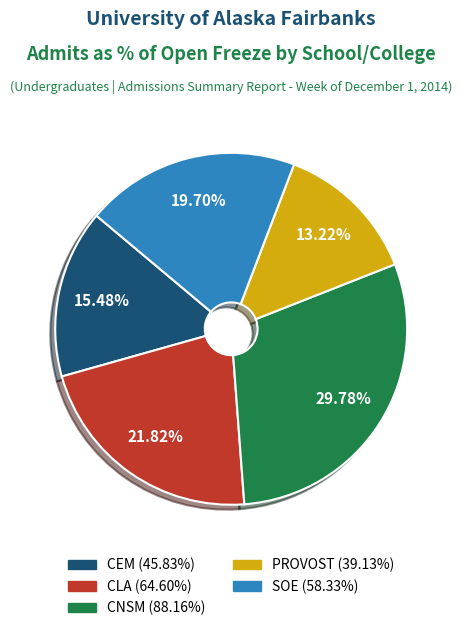

To the nearest percent, what is the combined percentage of SOE and CNSM?

49%